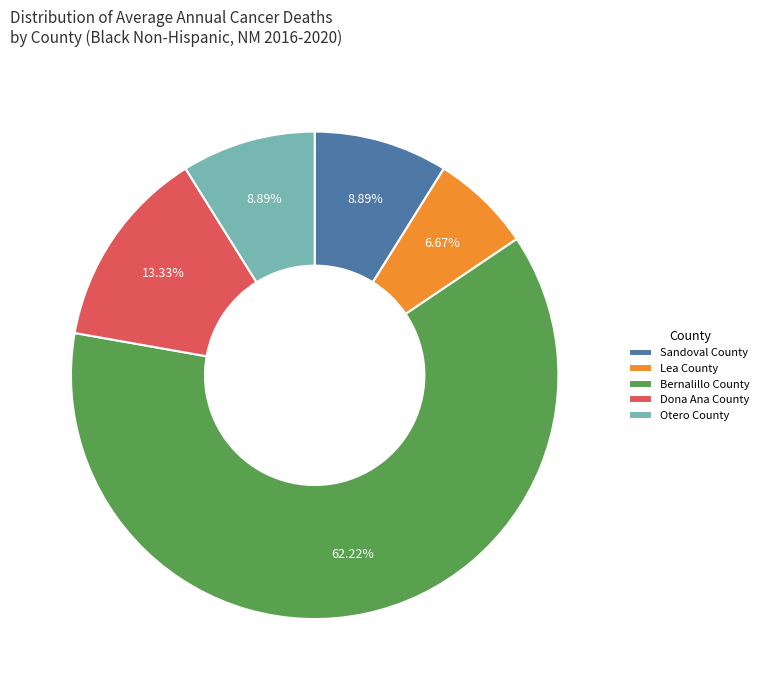

The Bernalillo County slice represents 70% of the pie. True or false?

False